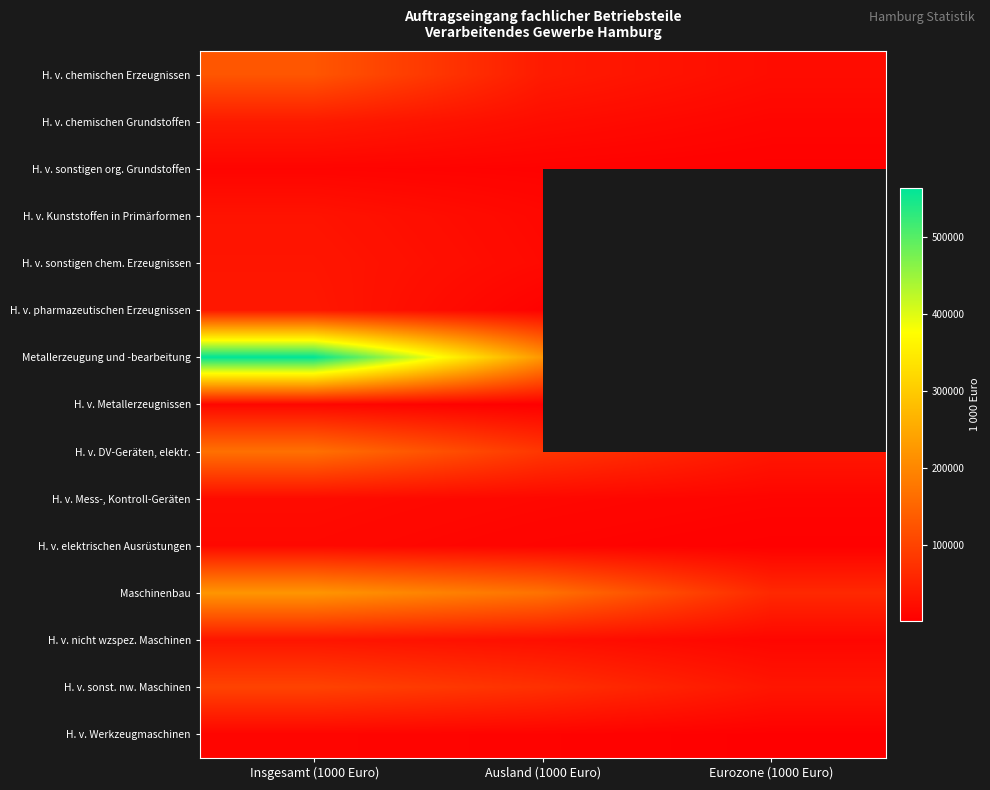

The value of H. v. Werkzeugmaschinen at Ausland (1000 Euro) is 2510.7. True or false?

False